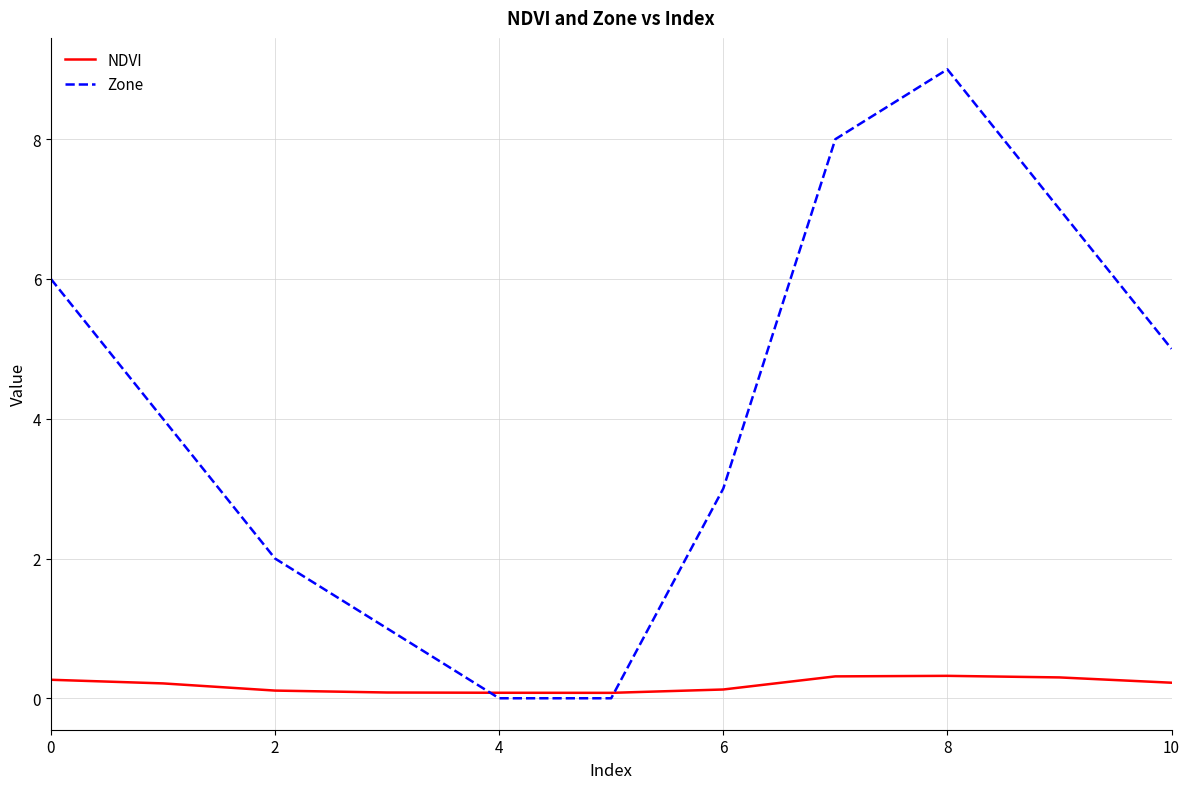

How many values in the Zone series are below 4?

5